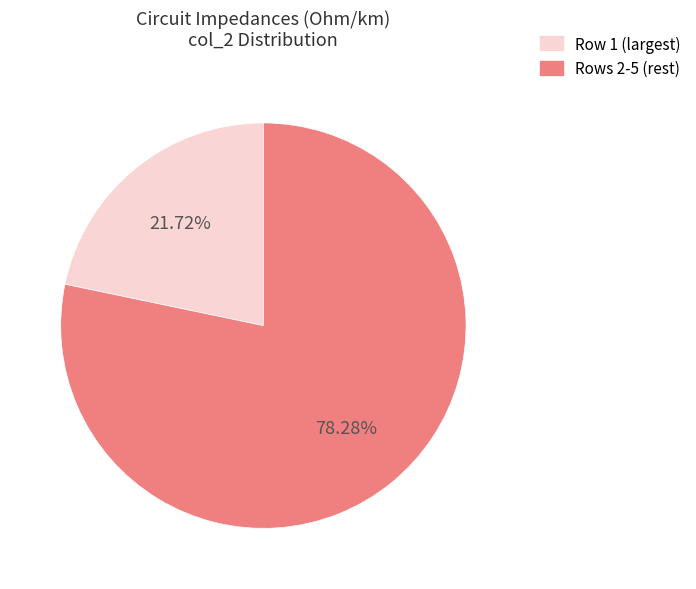

Between Rows 2-5 (rest) and Row 1 (largest), which is larger?

Rows 2-5 (rest)